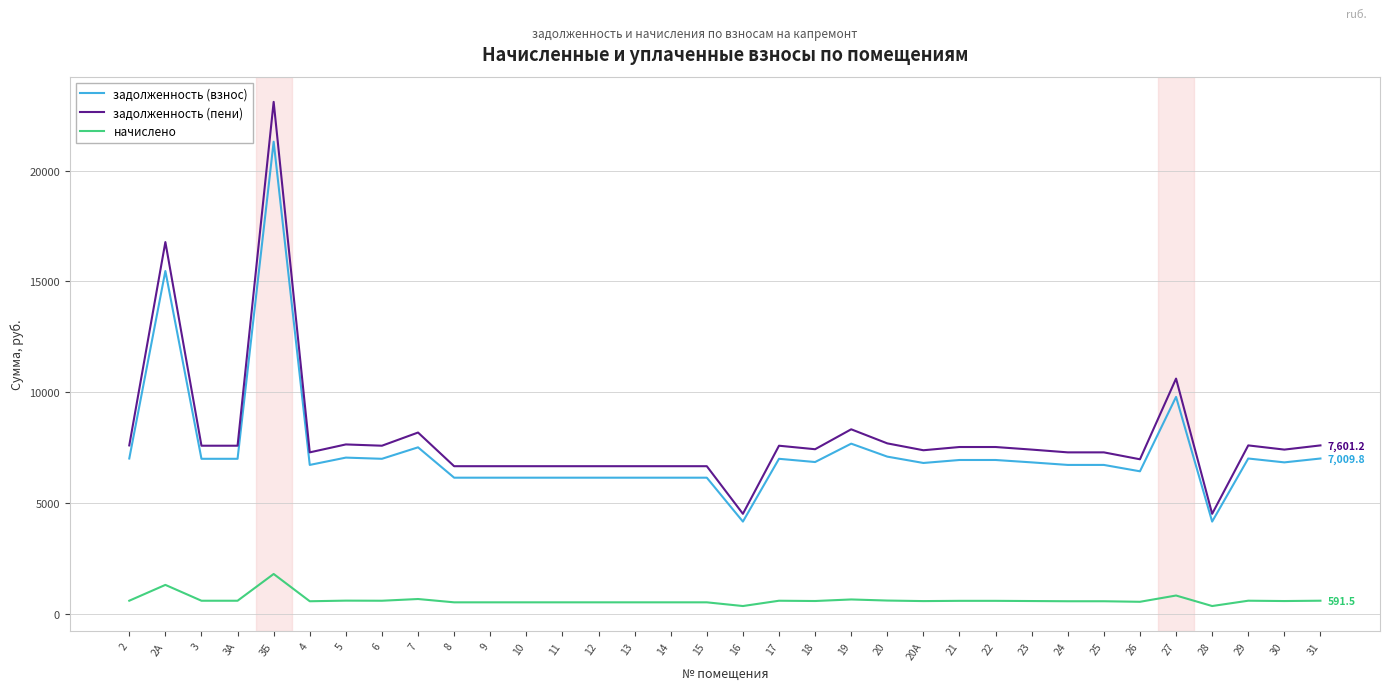

What is the difference between the highest and lowest values at 16?

4162.6